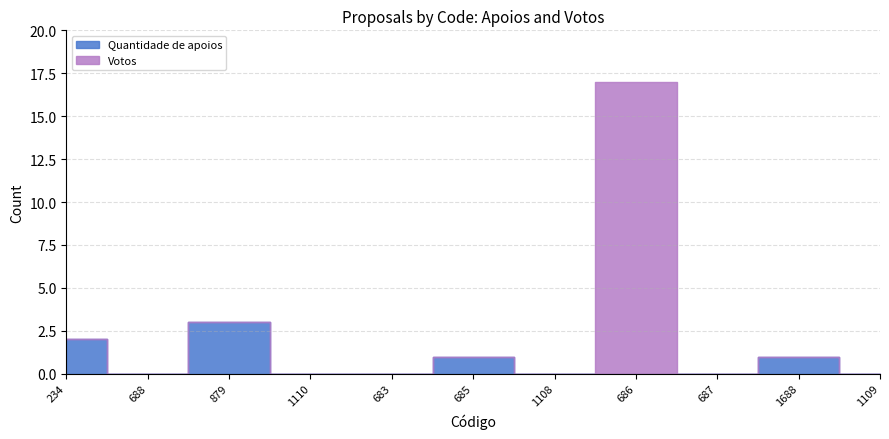

What is the sum of all Quantidade de apoios values?

7